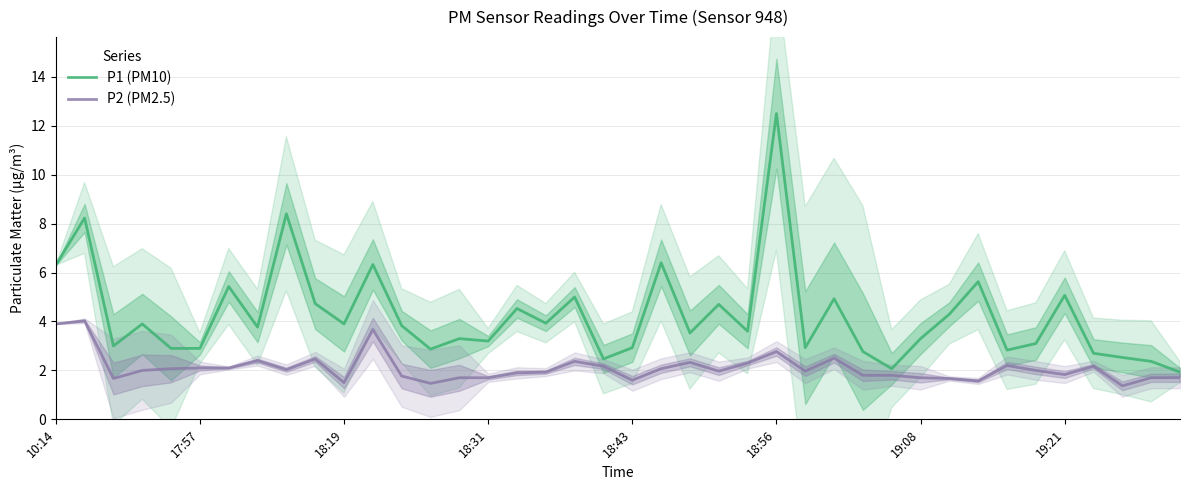

The value of P1 (PM10) at 32 is 8.7. True or false?

False